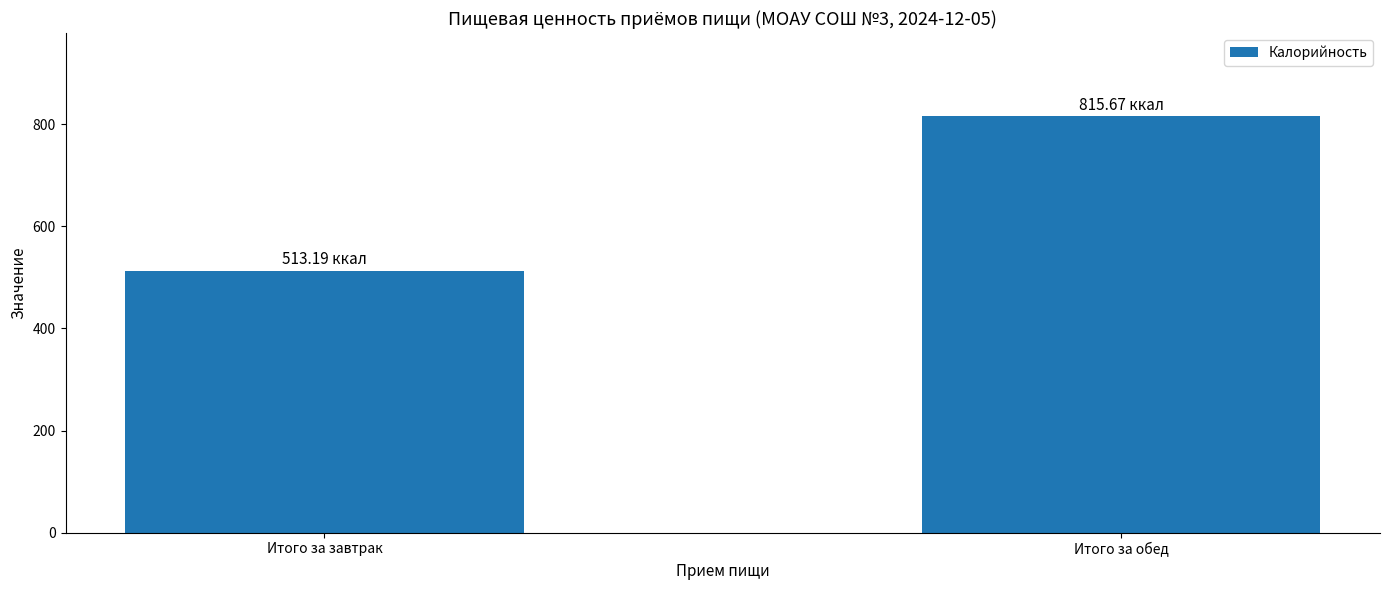

What is the change in value from Итого за завтрак to Итого за обед?

+302.5